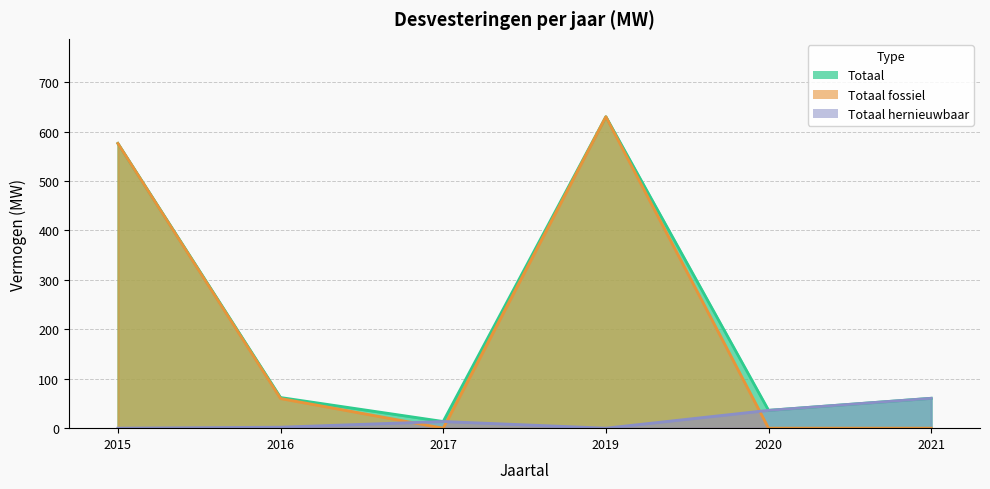

Reading left to right, list all the values displayed in this chart.

Totaal: 2015=576.0	2016=62.0	2017=13.5	2019=630.0	2020=36.1	2021=60.5
Totaal fossiel: 2015=576.0	2016=60.0	2017=0.0	2019=630.0	2020=0.0	2021=0.0
Totaal hernieuwbaar: 2015=0.0	2016=2.0	2017=13.5	2019=0.0	2020=36.1	2021=60.5